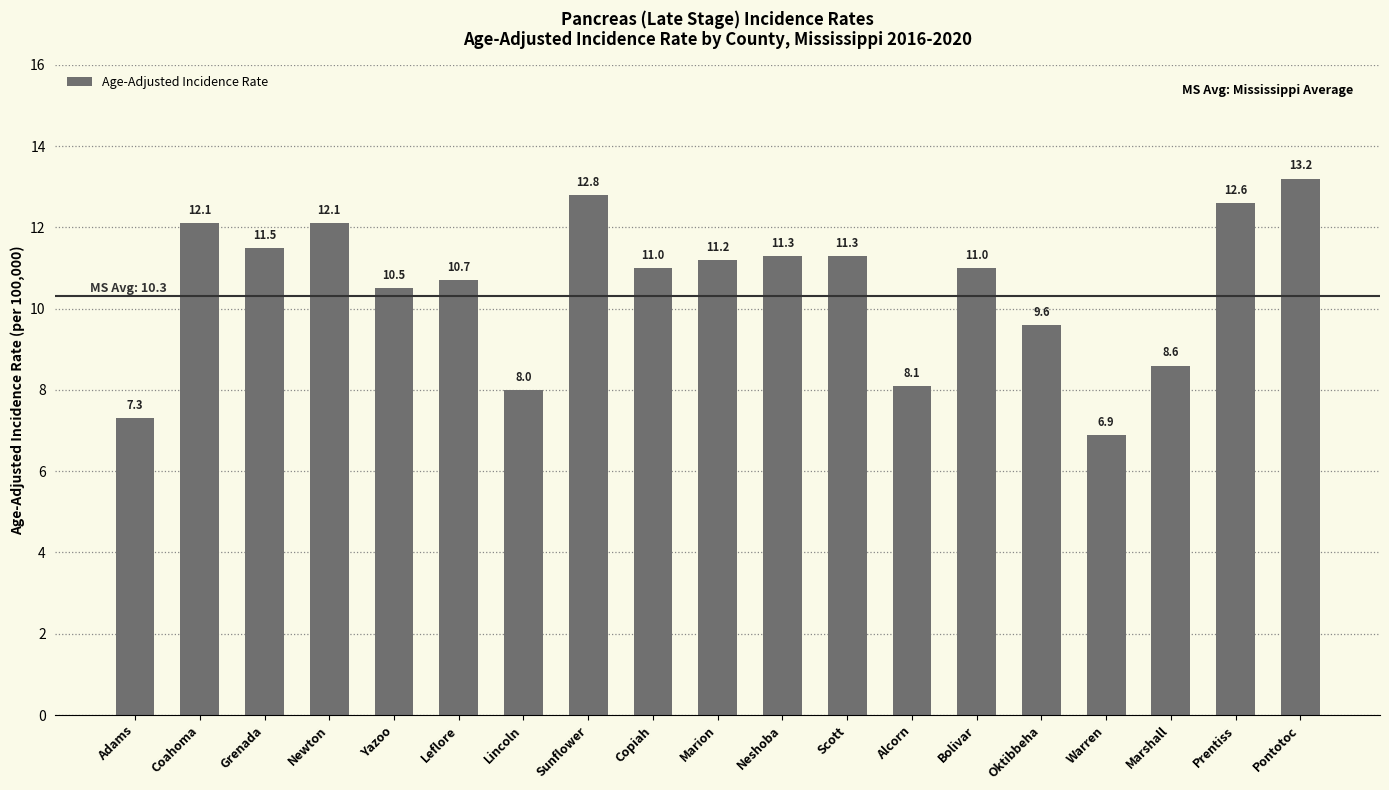

At which category does the chart reach its peak across all series?

Pontotoc